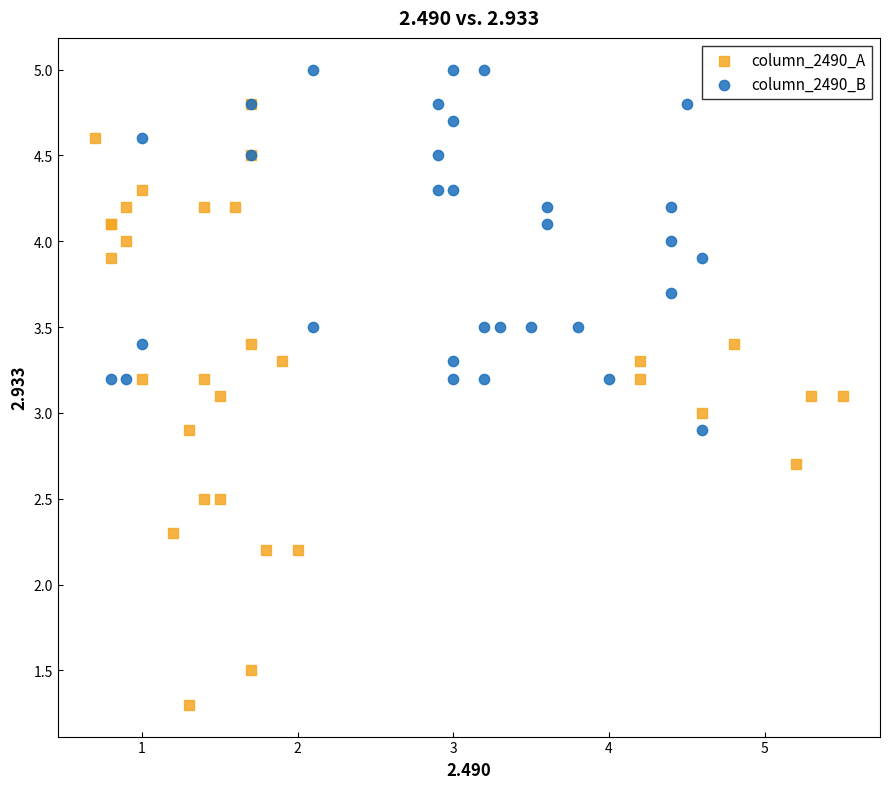

Which series has the widest spread of Y values?

column_2490_A